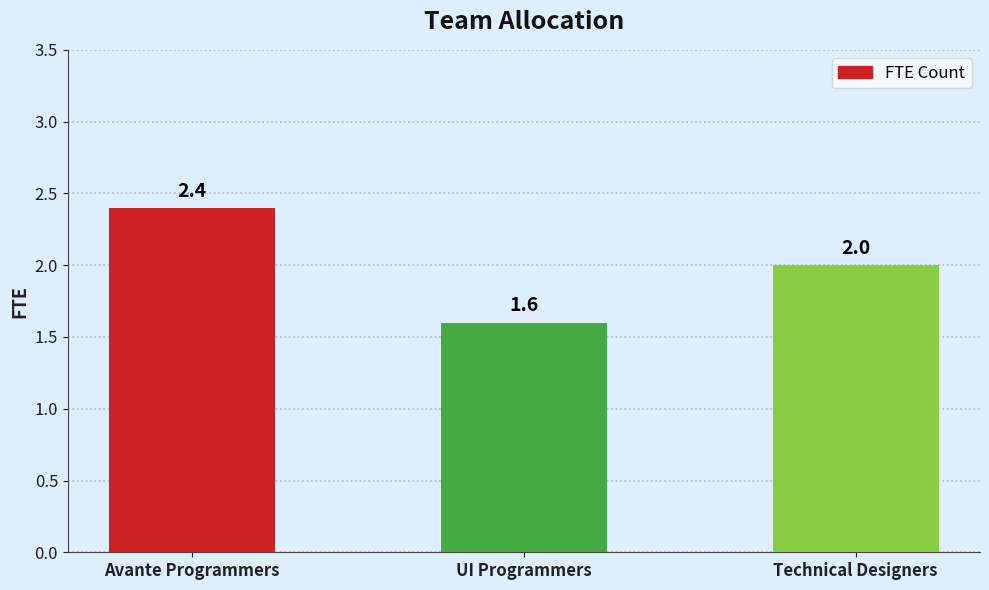

Rank the categories by value from lowest to highest.

UI Programmers, Technical Designers, Avante Programmers